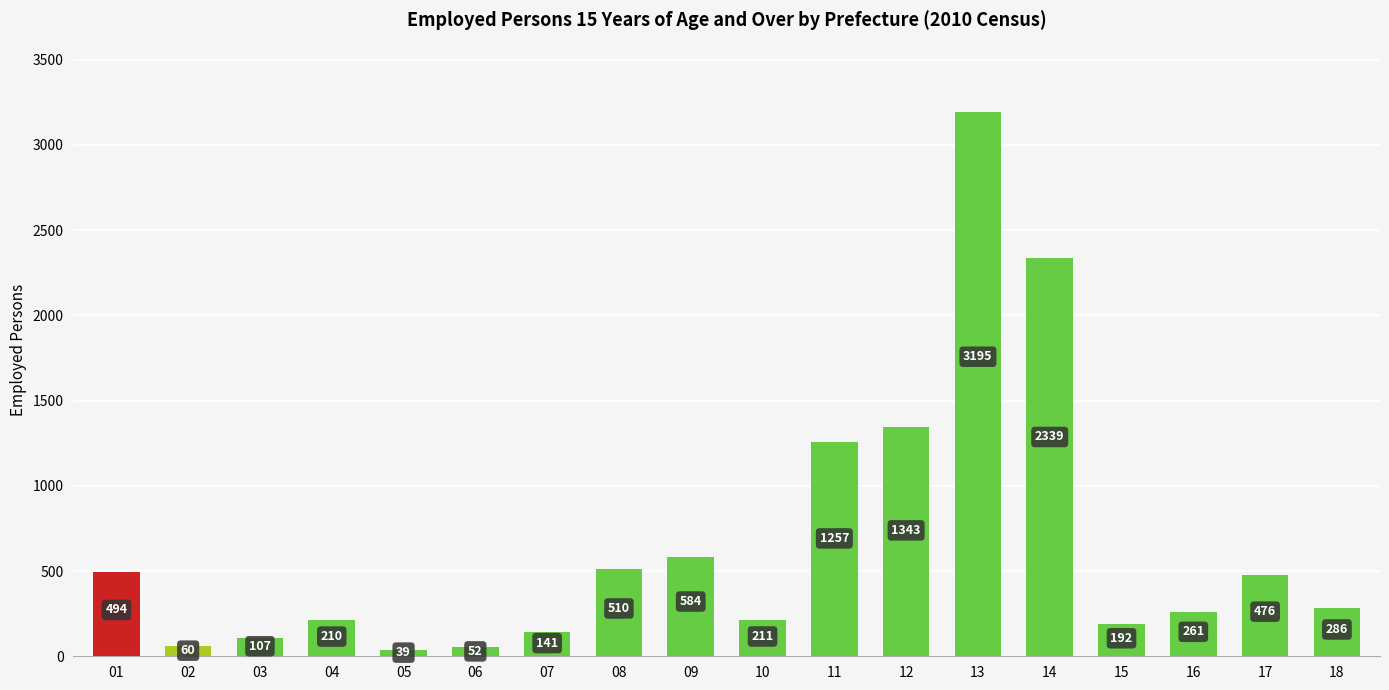

The value at 06 is 52. True or false?

True